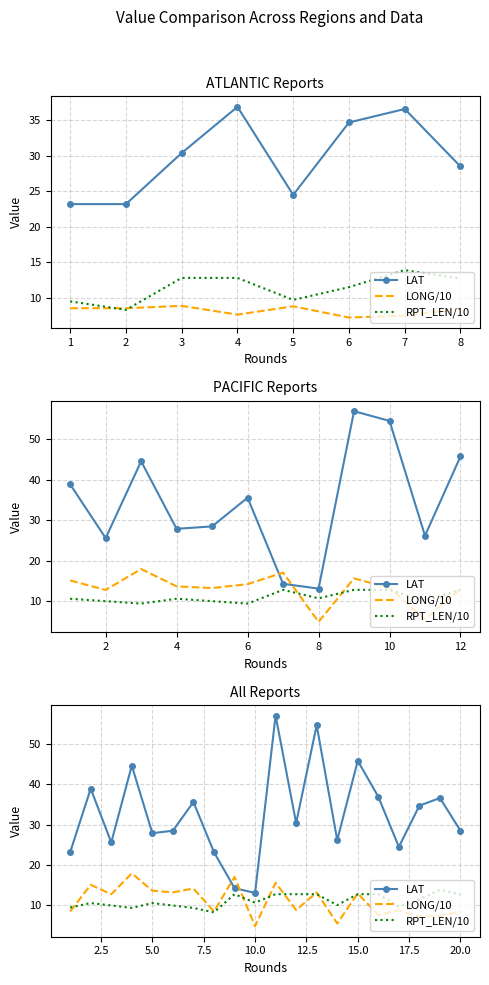

What are all the series names shown in the legend?

LAT, LONG/10, RPT_LEN/10